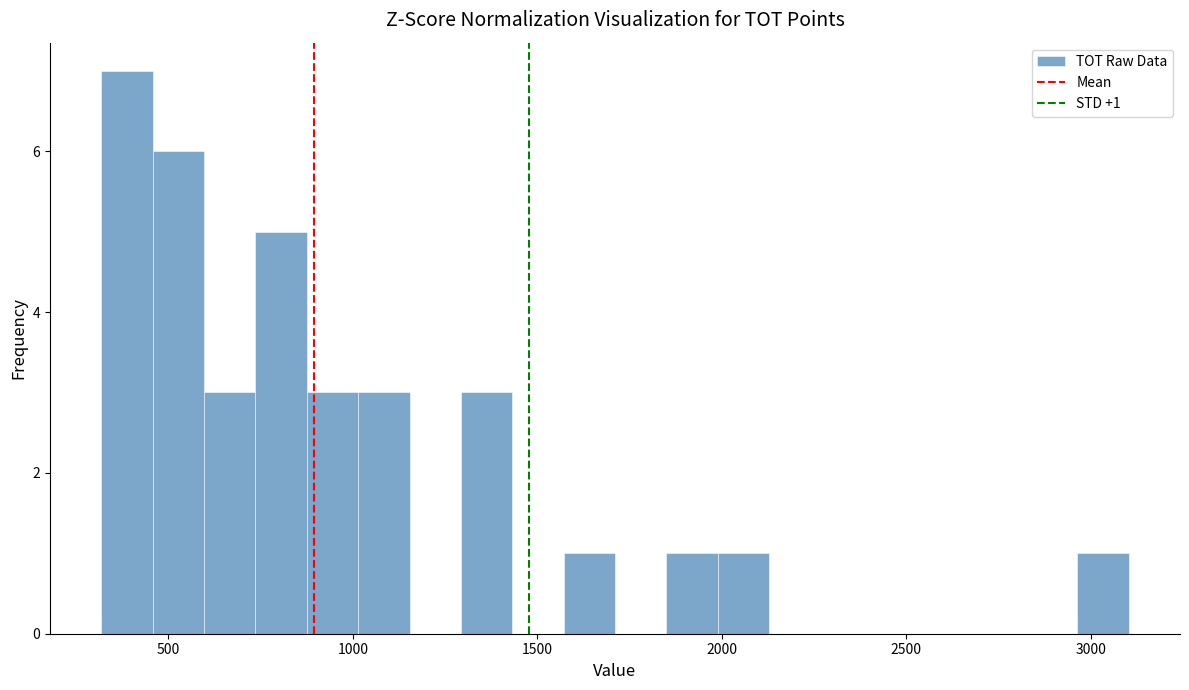

Around what value on the x-axis is the tallest bar? Give the approximate position of its centre, as read against the axis.

400